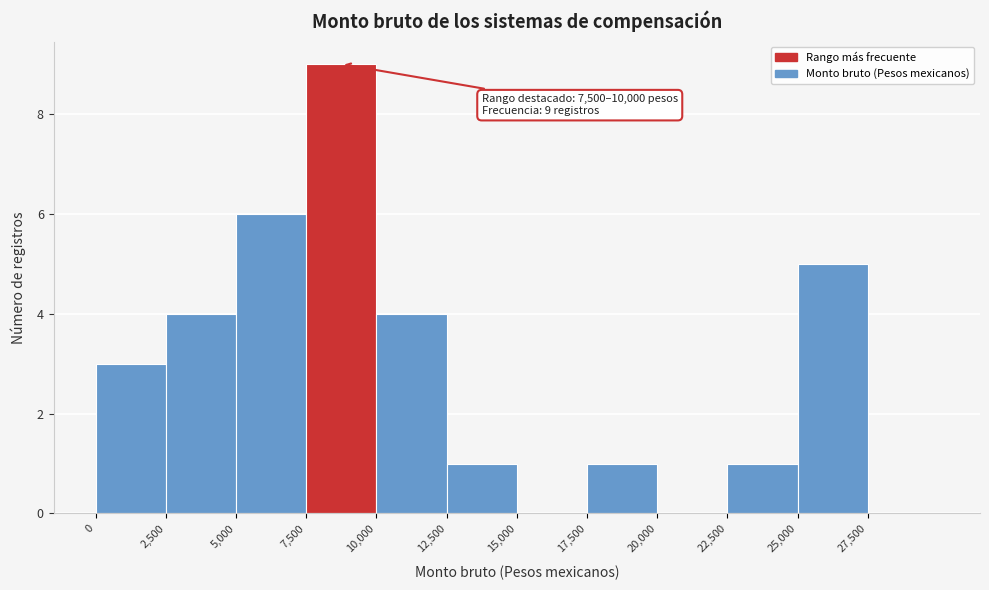

Over which range of the x-axis is the bar tallest?

7500 to 10000